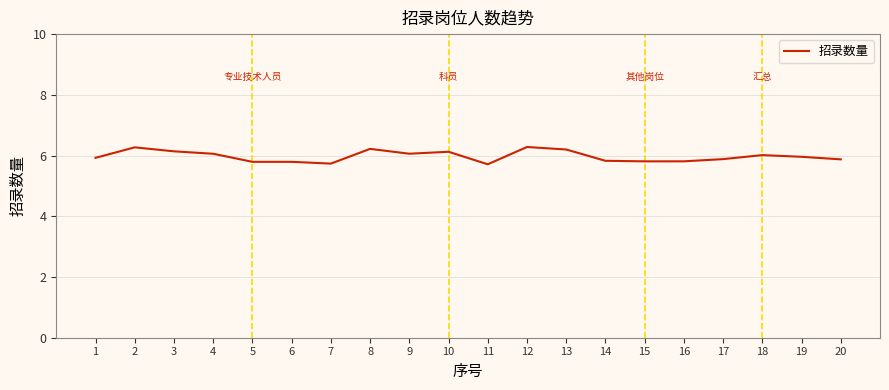

What is the greatest value displayed?

6.3